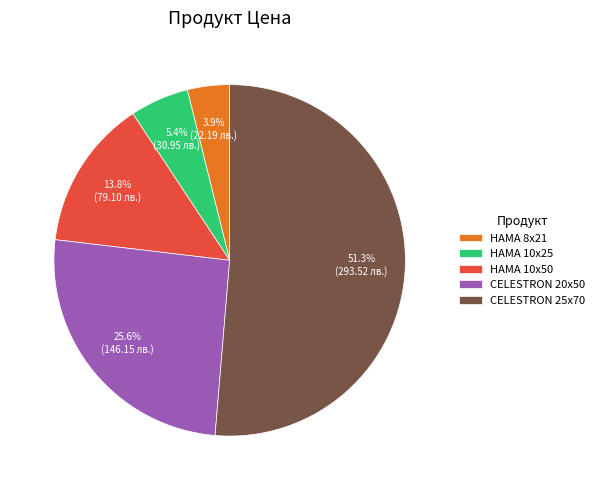

To the nearest percent, what is the difference between the largest and smallest slice percentages?

47%